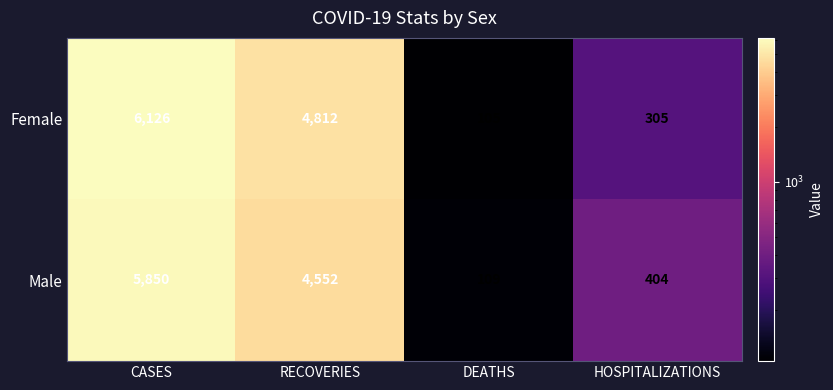

What is the approximate value of Male at CASES?

5850